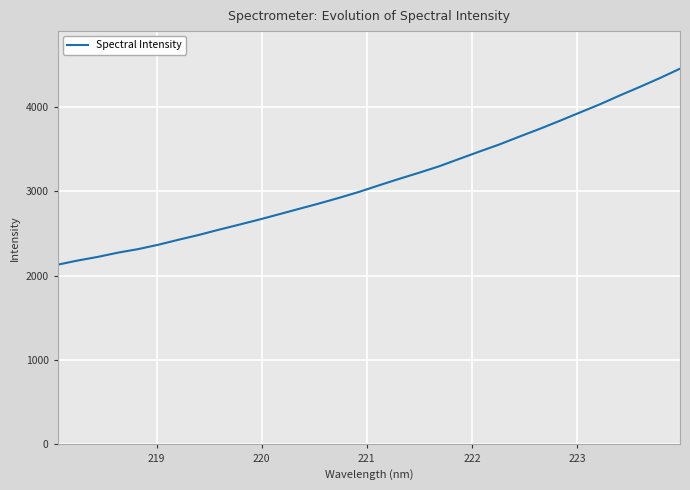

What is the difference between the maximum and minimum values?

2321.7